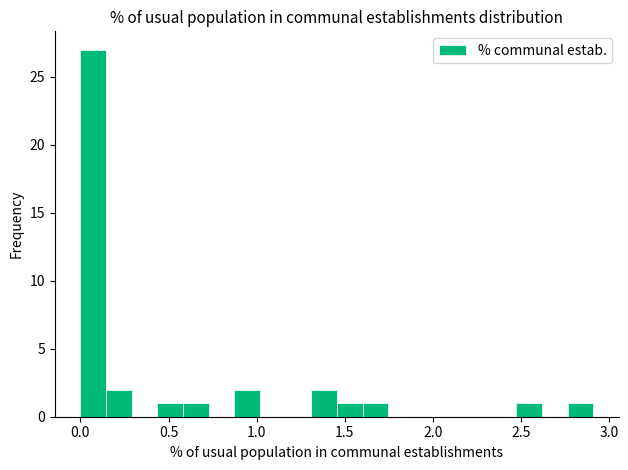

Read against the x-axis, roughly where is the centre of the tallest bar?

0.05